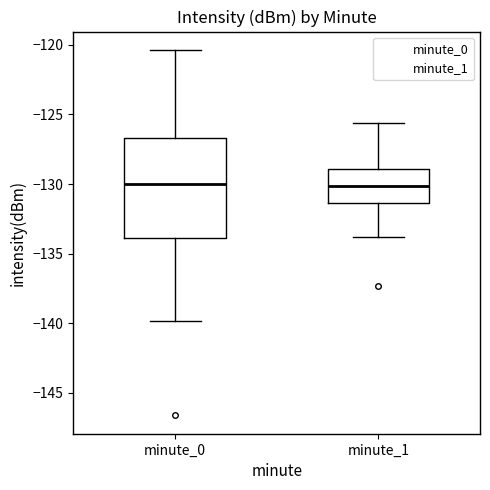

Reading left to right, read every box against the y-axis: the position of its median line, the range the box covers, and the ends of its whiskers. The values are not printed on the chart, so give them approximately, as read against the axis.

minute_0: median -130.0, box -134.0 to -126.5, whiskers -140.0 to -120.5
minute_1: median -130.0, box -131.5 to -129.0, whiskers -134.0 to -125.5